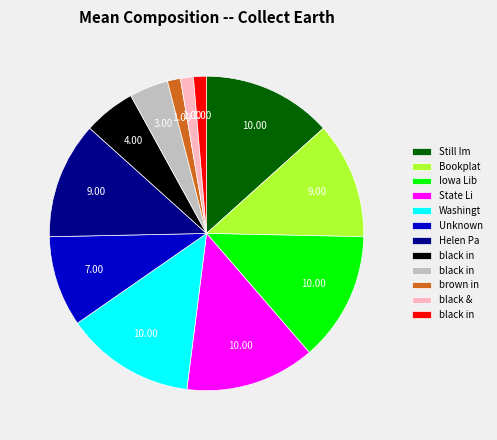

Is there a majority slice in this chart?

No